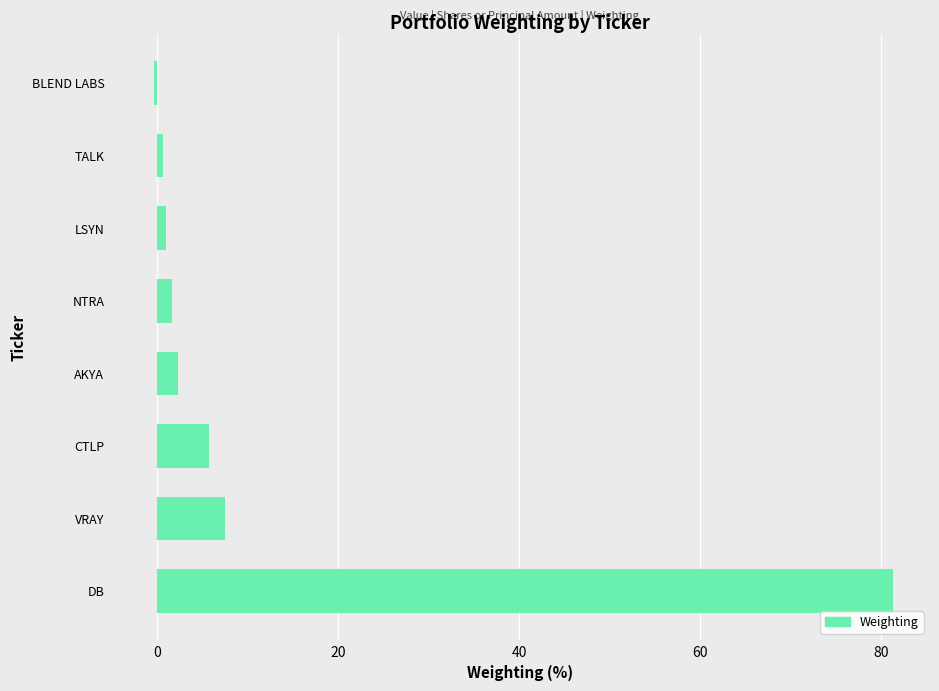

What is the difference between the maximum and minimum values?

81.6